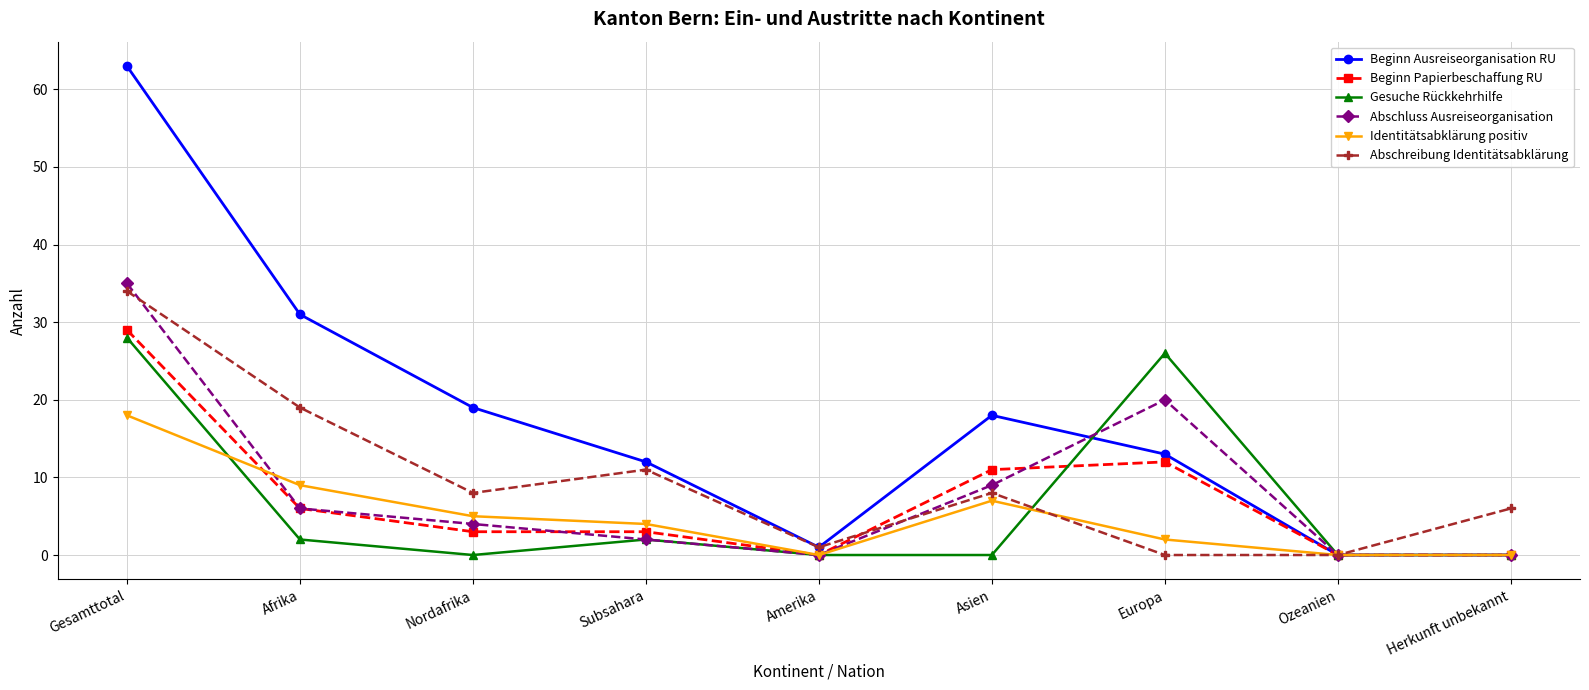

True or false: Gesuche Rückkehrhilfe has a value of -13 at Herkunft unbekannt.

False